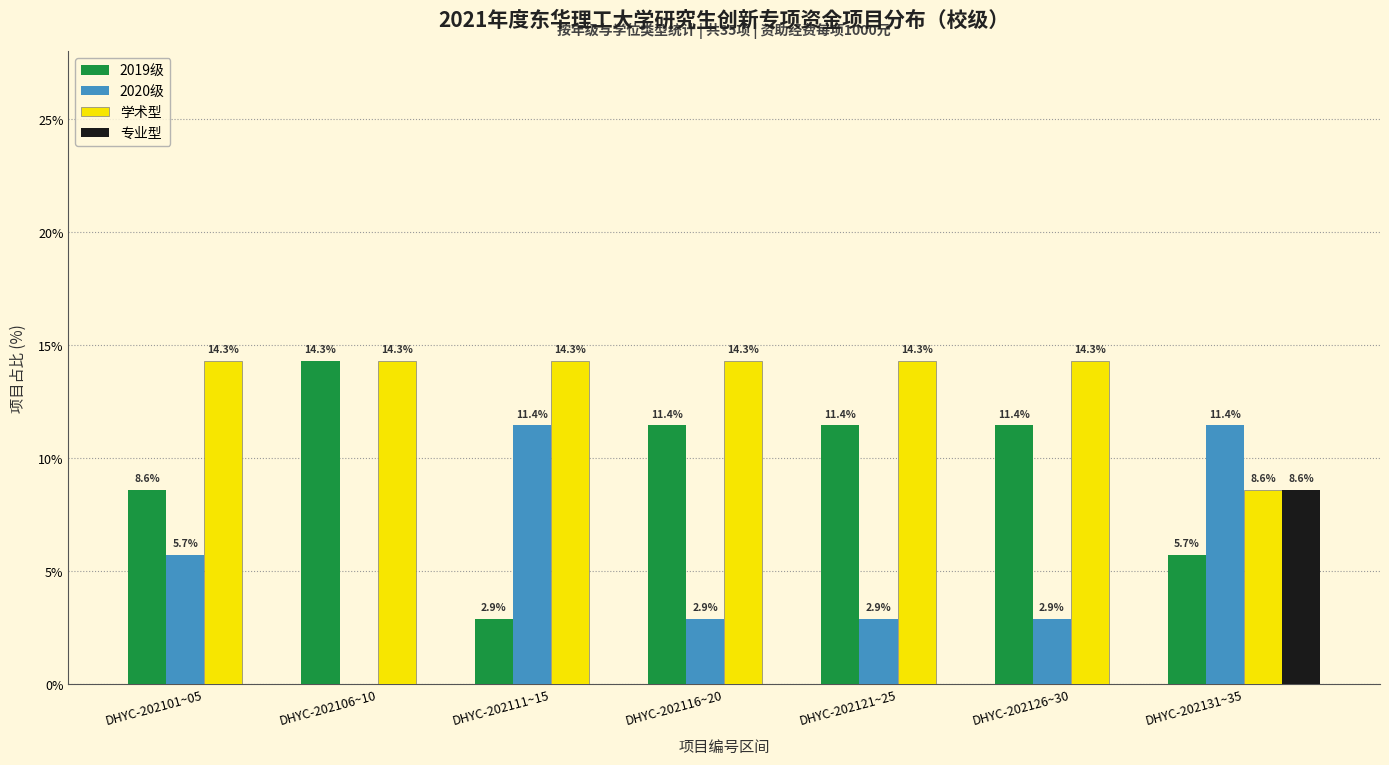

At which category is the sum across all series the highest?

DHYC-202131~35